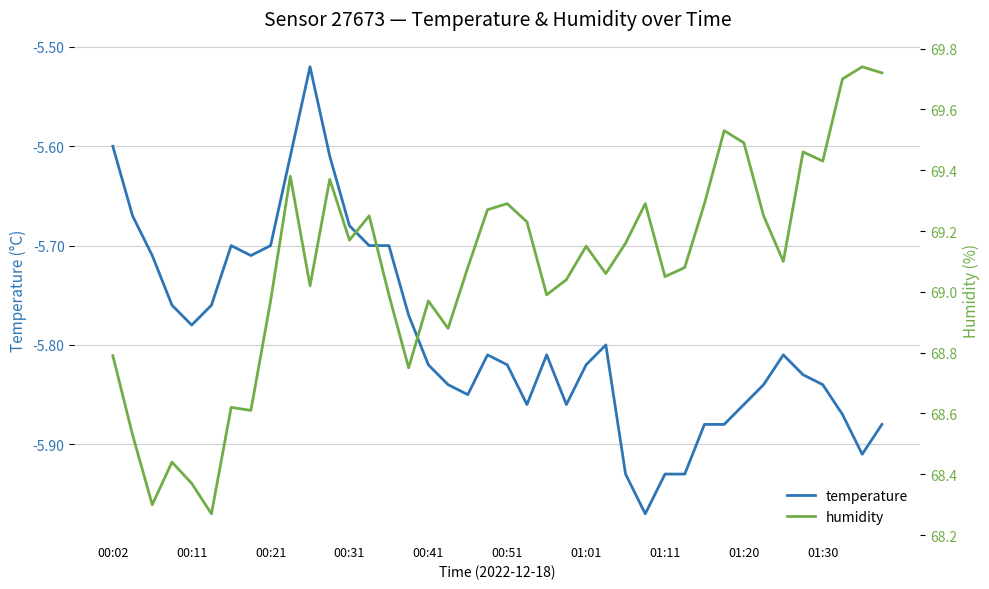

Count the number of data series in this chart.

2